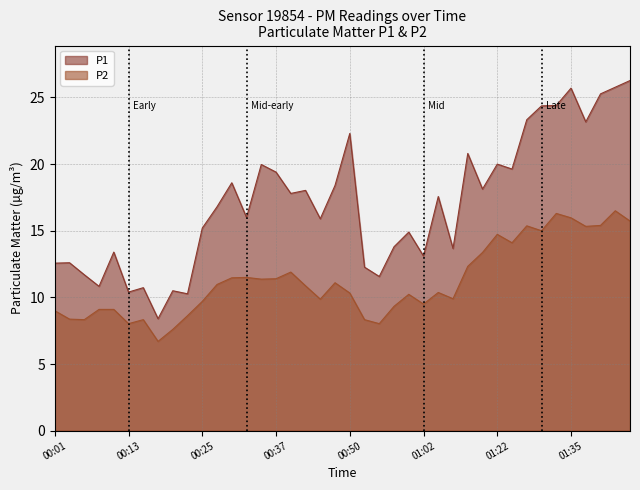

At which category is the sum across all series the highest?

01:42